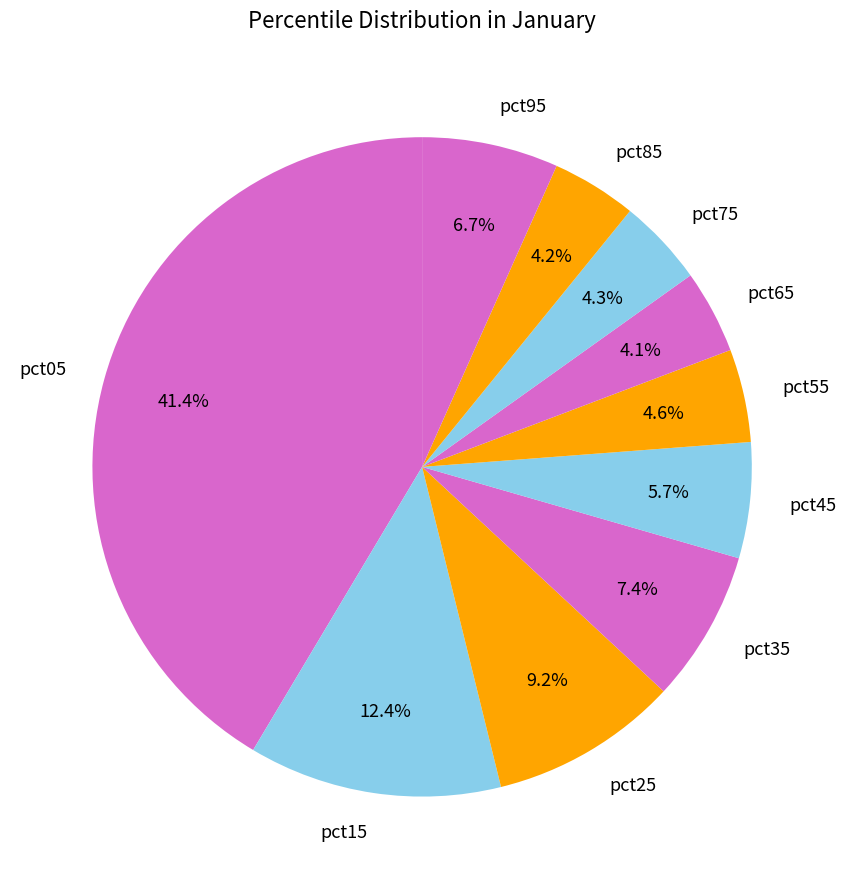

To the nearest percent, what is the difference between the pct15 and pct95 slice percentages?

6%